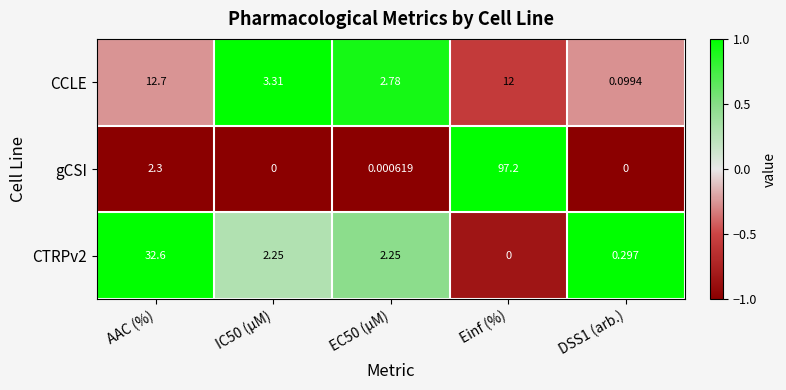

How many data points does each series have?

5